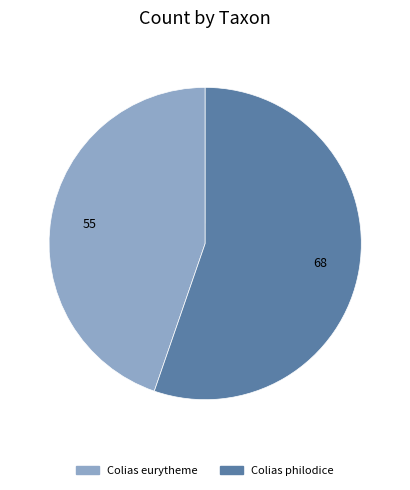

What is the change in value from Colias eurytheme to Colias philodice?

+13